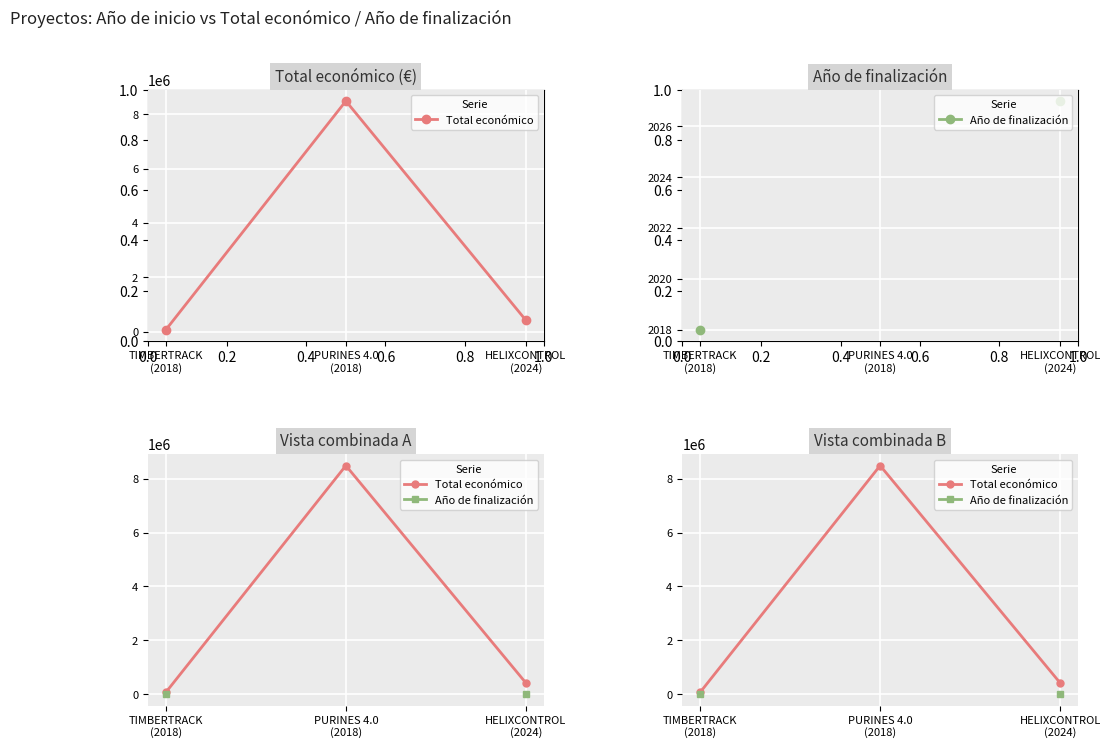

What are all the series names shown in the legend?

Total económico, Año de finalización